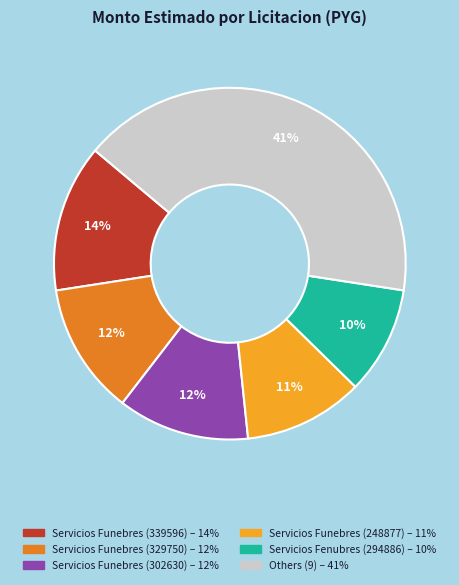

To the nearest percent, what is the average slice percentage?

17%